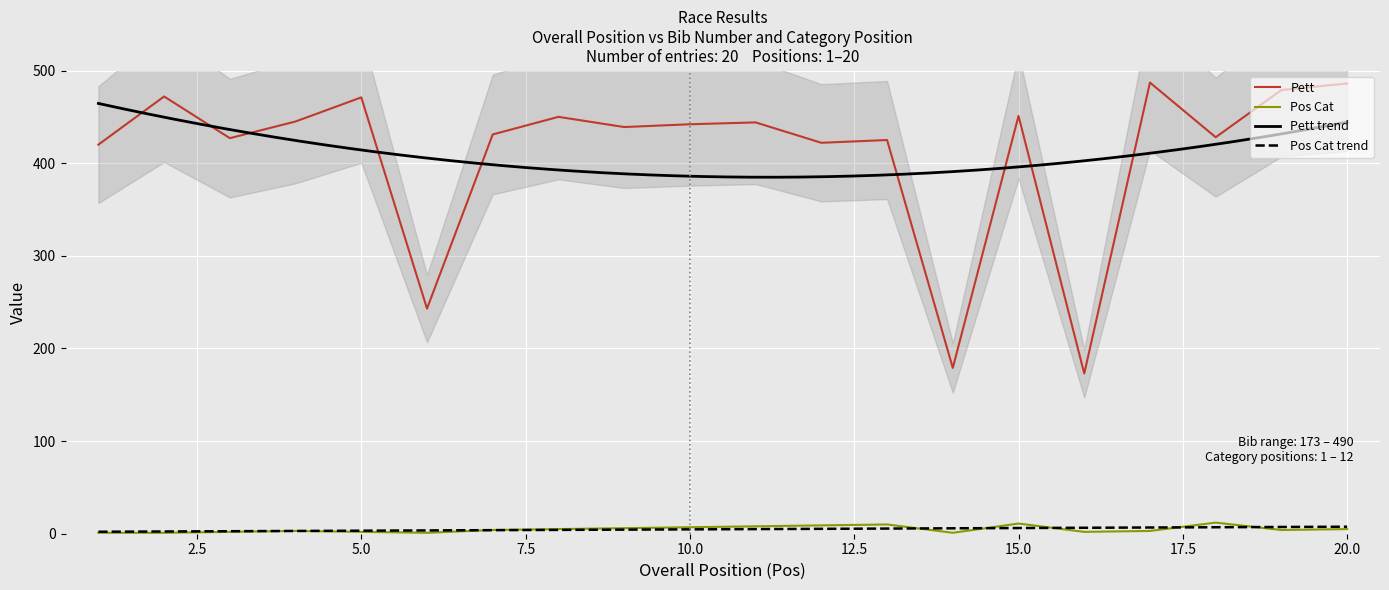

Reading left to right, what are all the values shown in this chart?

Pett: 1=420	2=472	3=427	4=445	5=471	6=243	7=431	8=450	9=439	10=442	11=444	12=422	13=425	14=179	15=451	16=173	17=487	18=428	19=479	20=486
Pos Cat: 1=1	2=1	3=2	4=3	5=2	6=1	7=4	8=5	9=6	10=7	11=8	12=9	13=10	14=1	15=11	16=2	17=3	18=12	19=4	20=5